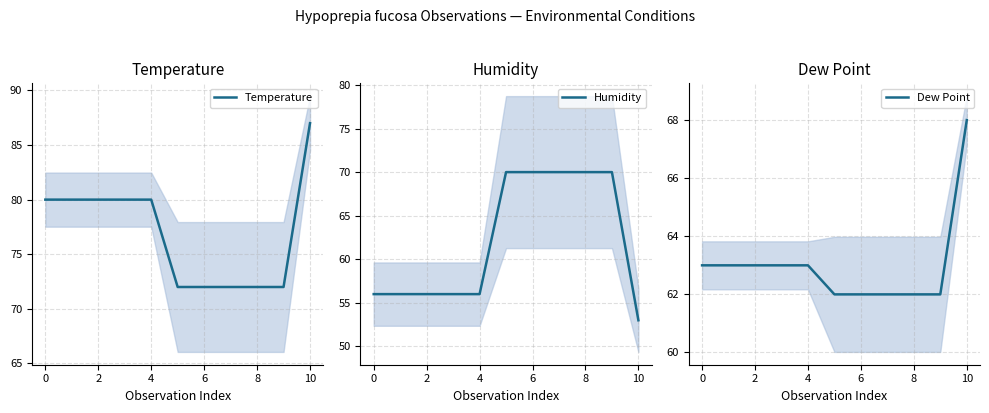

True or false: Temperature has more than 1 points higher than both neighbors.

False